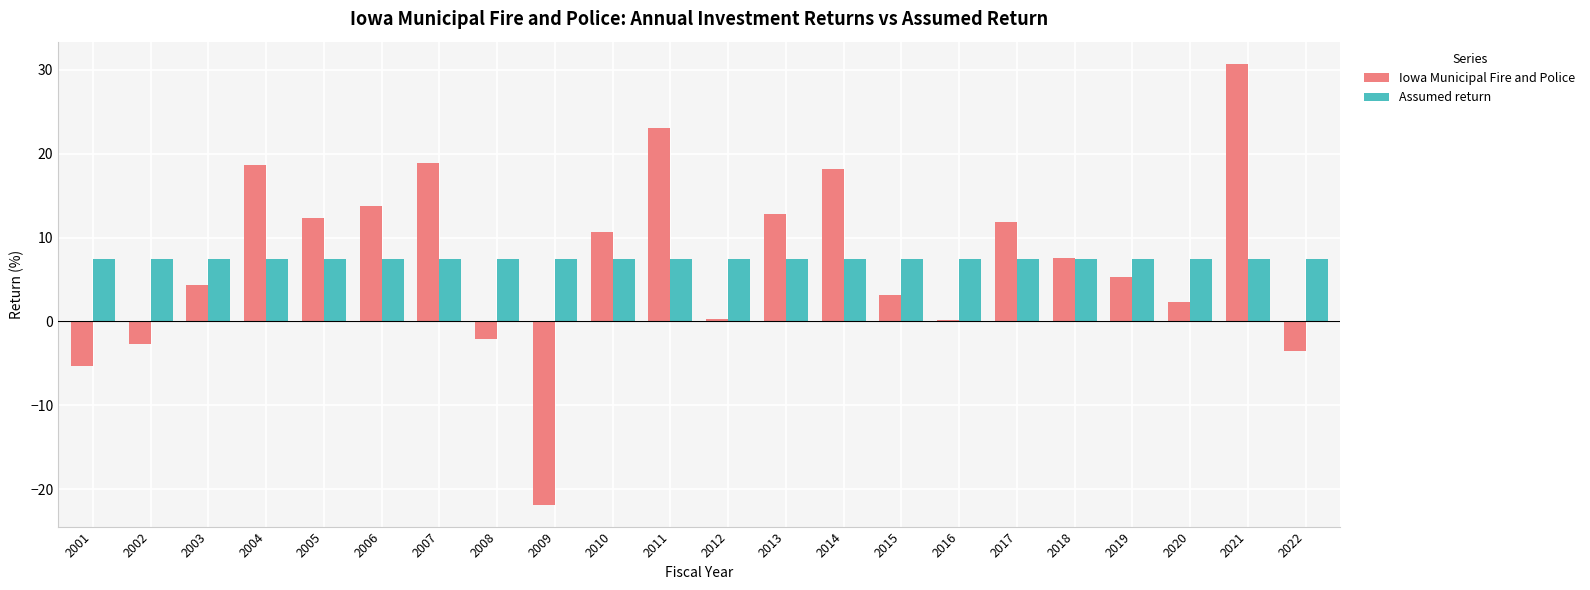

List the series in order of their peak value, lowest first.

Assumed return, Iowa Municipal Fire and Police